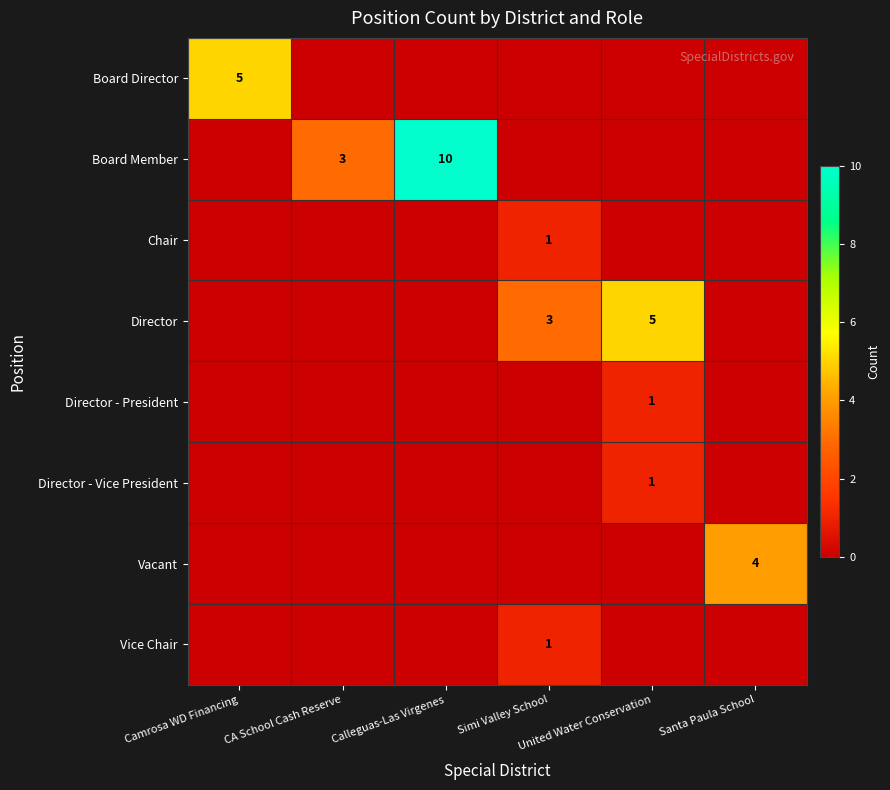

What is the spread (max minus min) of values at Santa Paula School?

4